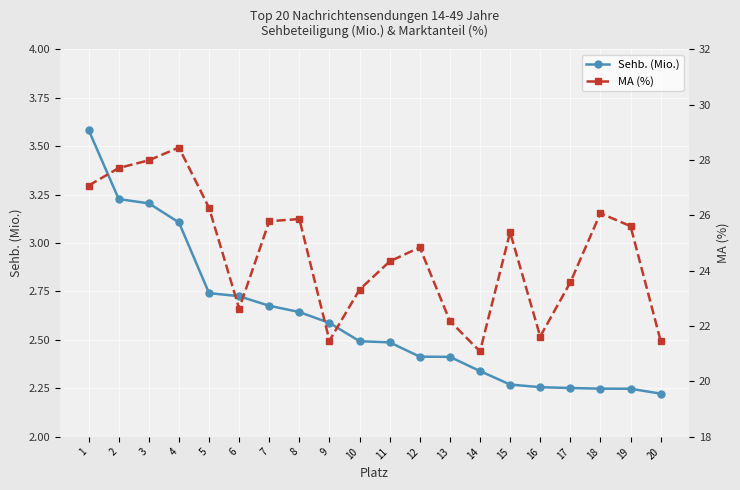

Is it true that MA (%) equals 26.1 at 18?

True